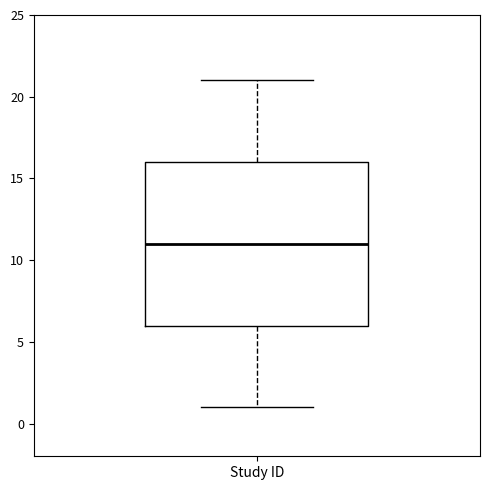

Read this box plot against the y-axis: the position of the median line, the range covered by the box, and the ends of both whiskers. The values are not printed on the chart, so give them approximately, as read against the axis.

median 11, box 6 to 16, whiskers 1 to 21